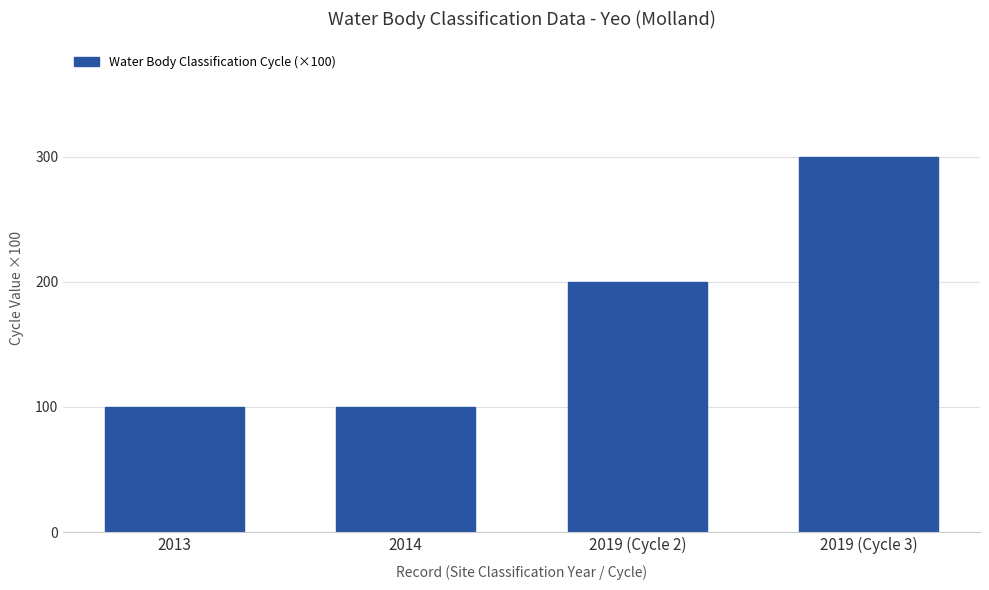

What is the approximate value at 2019 (Cycle 2), to the nearest 5?

200